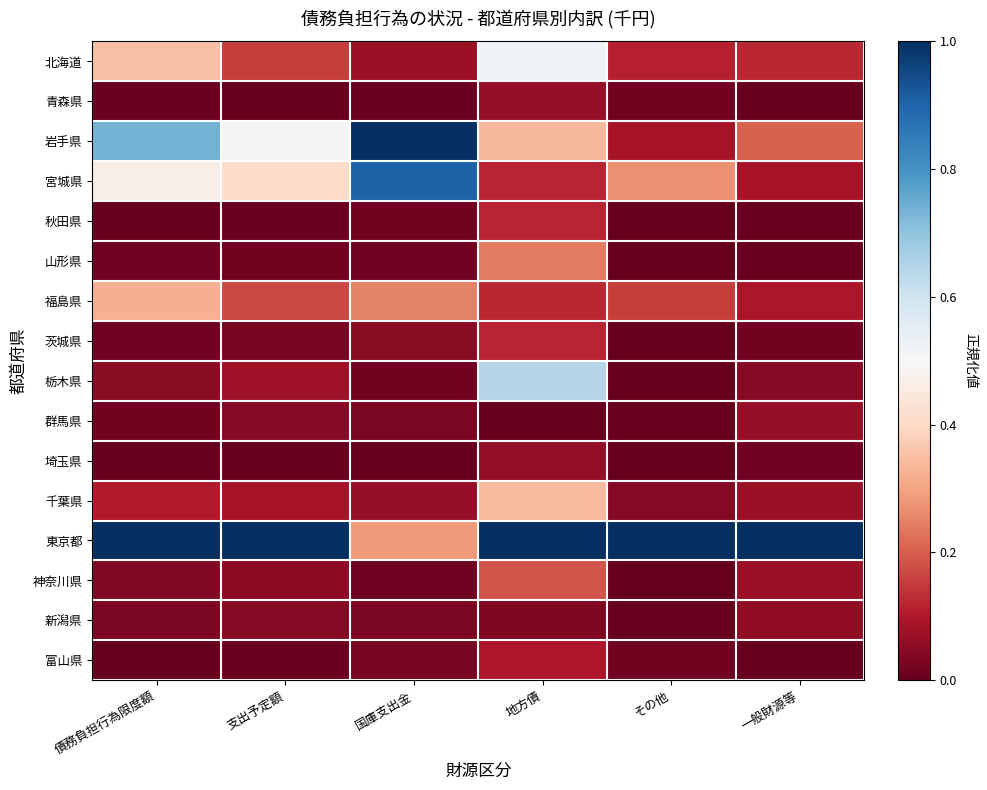

How many categories are shown in the chart?

6